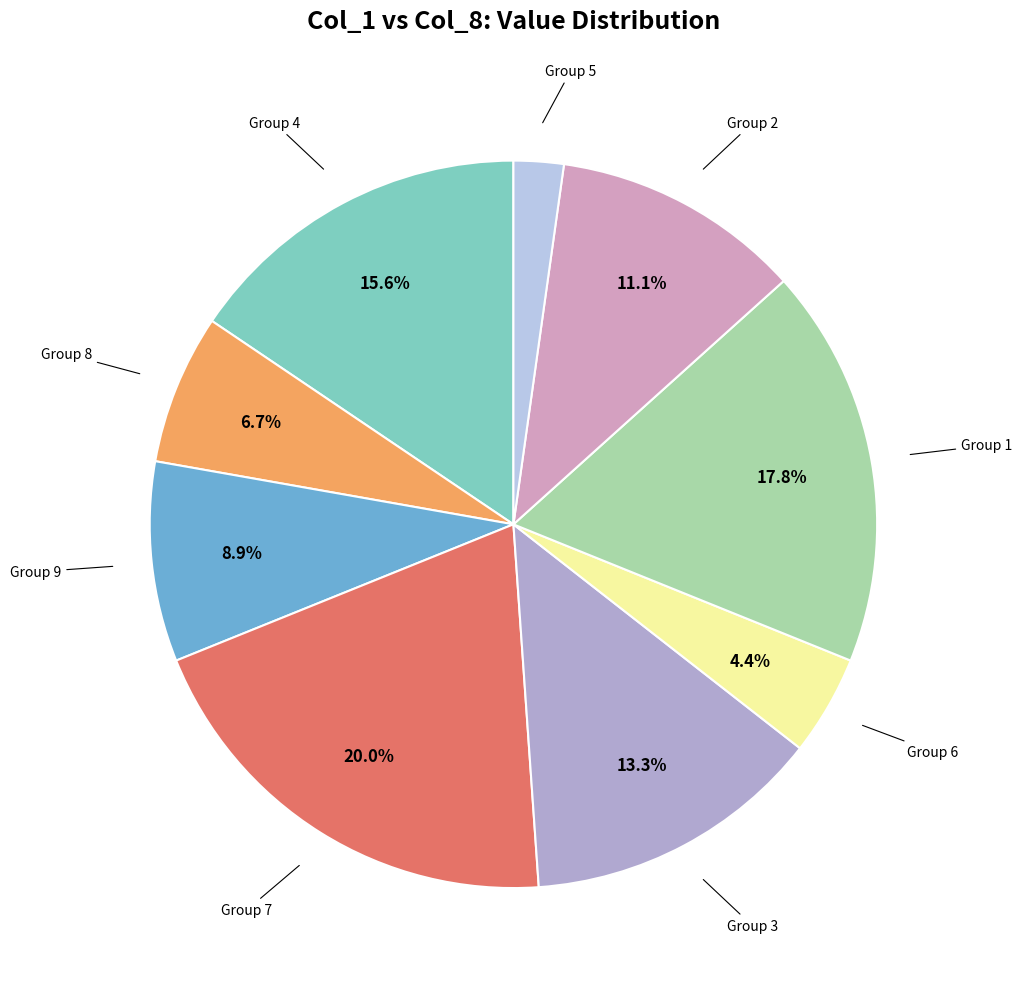

Is there a majority slice in this chart?

No